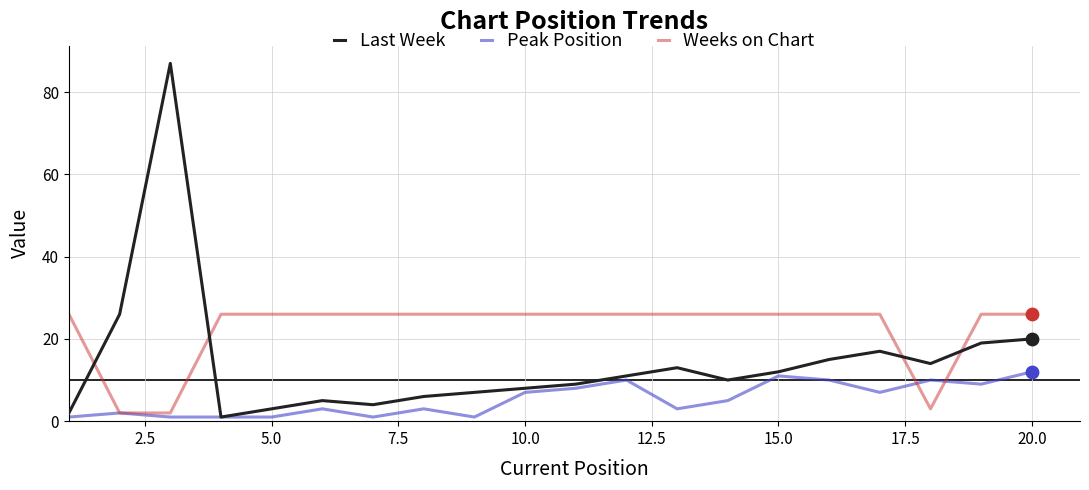

At how many categories does at least one series exceed 61?

1